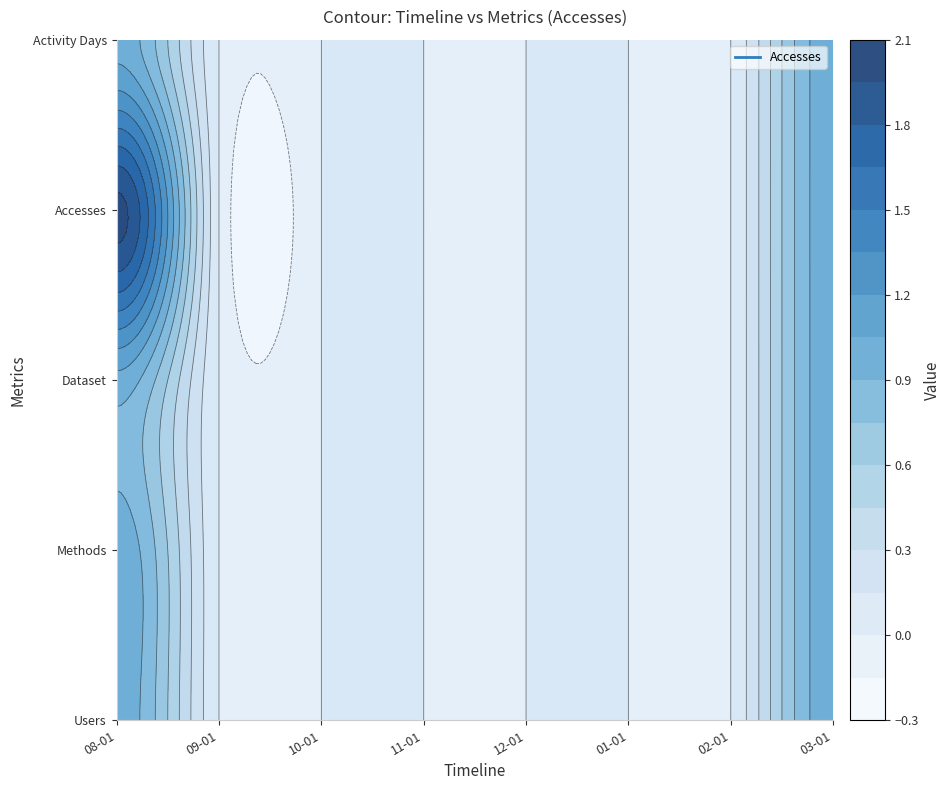

Reading left to right, what are all the values shown in this chart?

2023-08-01: 2	0	0	0	0	0	0	1
Users: 1	0	0	0	0	0	0	1
Methods: 1	0	0	0	0	0	0	1
Dataset: 1	0	0	0	0	0	0	1
Accesses: 2	0	0	0	0	0	0	1
Activity Days: 1	0	0	0	0	0	0	1